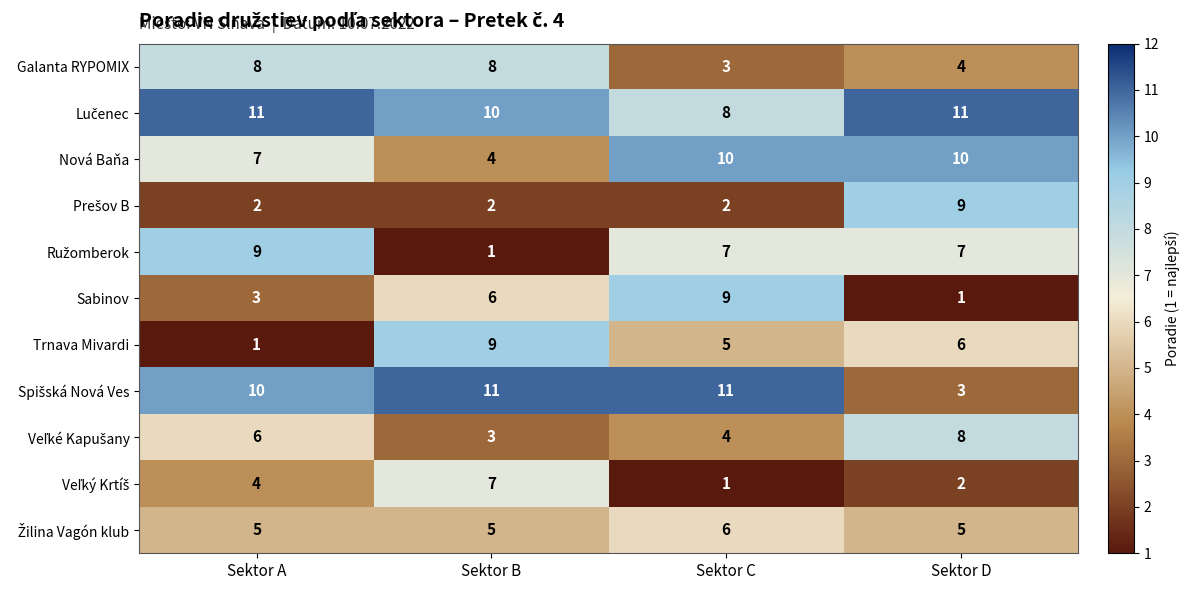

Is it true that Nová Baňa equals 4 at Sektor A?

False